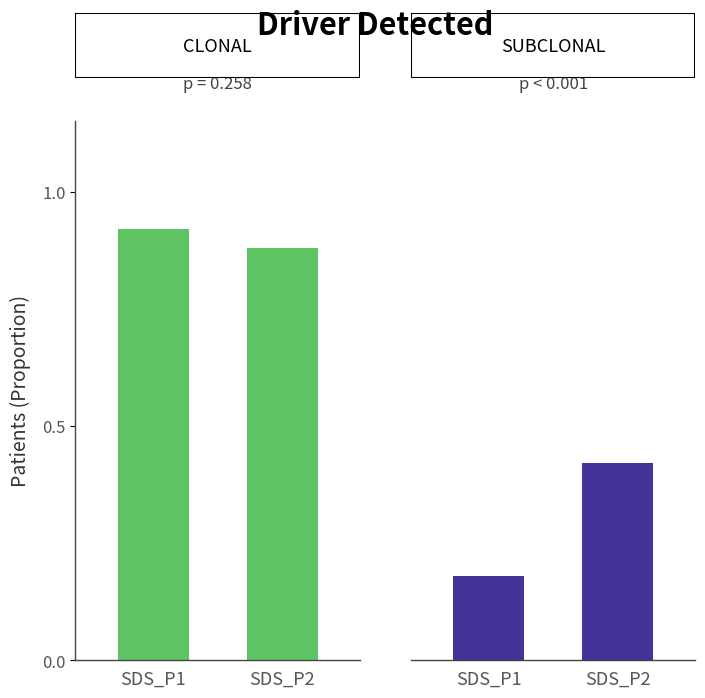

What is the spread (max minus min) of values at SDS_P1?

0.7